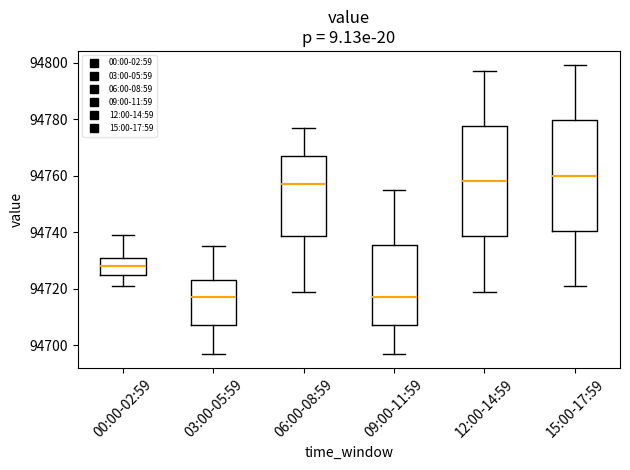

Where does the upper whisker of the box for 03:00-05:59 end on the y-axis? The values are not printed on the chart, so give them approximately, as read against the axis.

94736